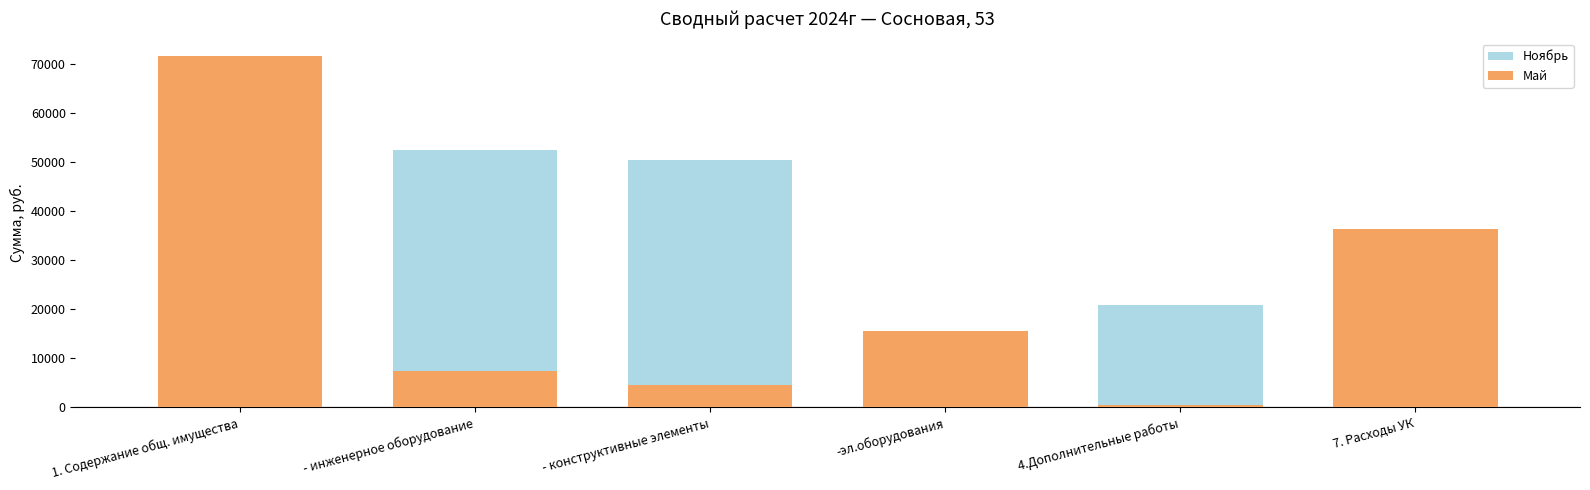

Which series has the widest spread of values?

Май